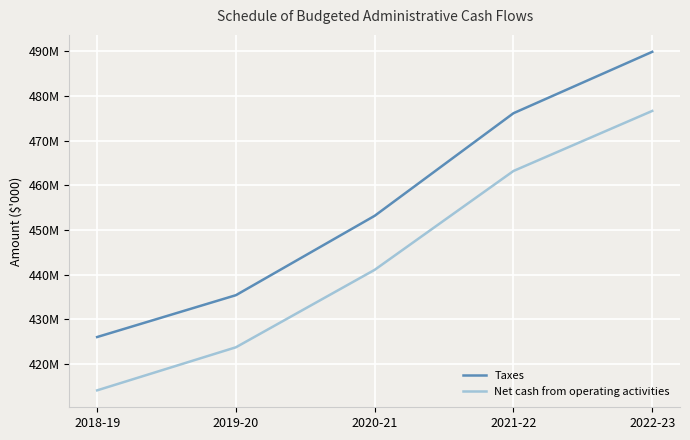

What are all the series names shown in the legend?

Taxes, Net cash from operating activities